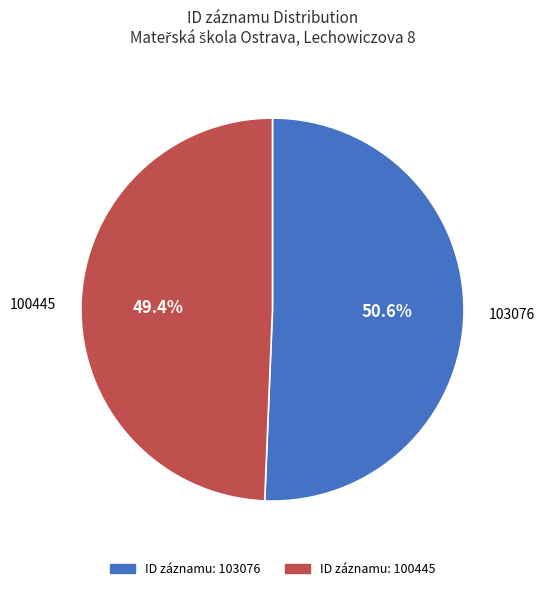

Is there any slice that represents more than half of the pie?

Yes